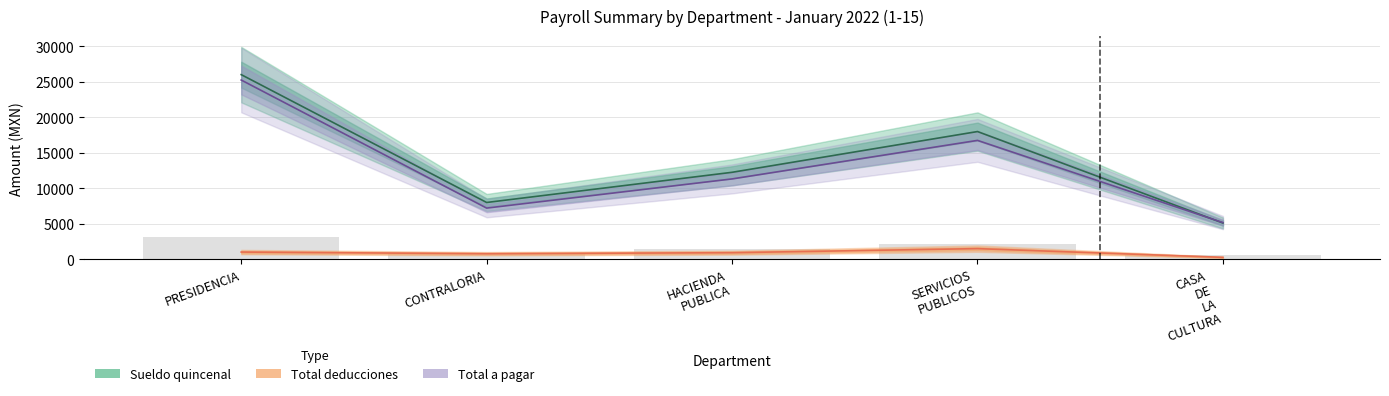

What is the label of the 2nd bar from the right?

SERVICIOS
PUBLICOS